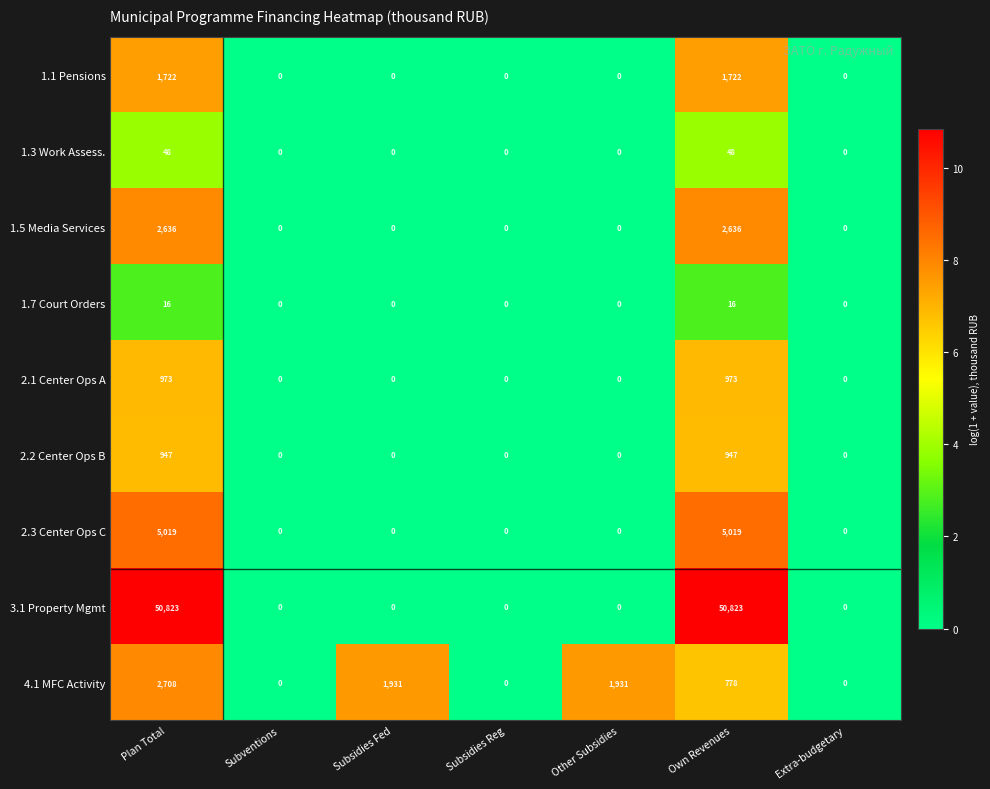

What is the sum of the 2.3 Center Ops C values at Plan Total and Own Revenues?

10038